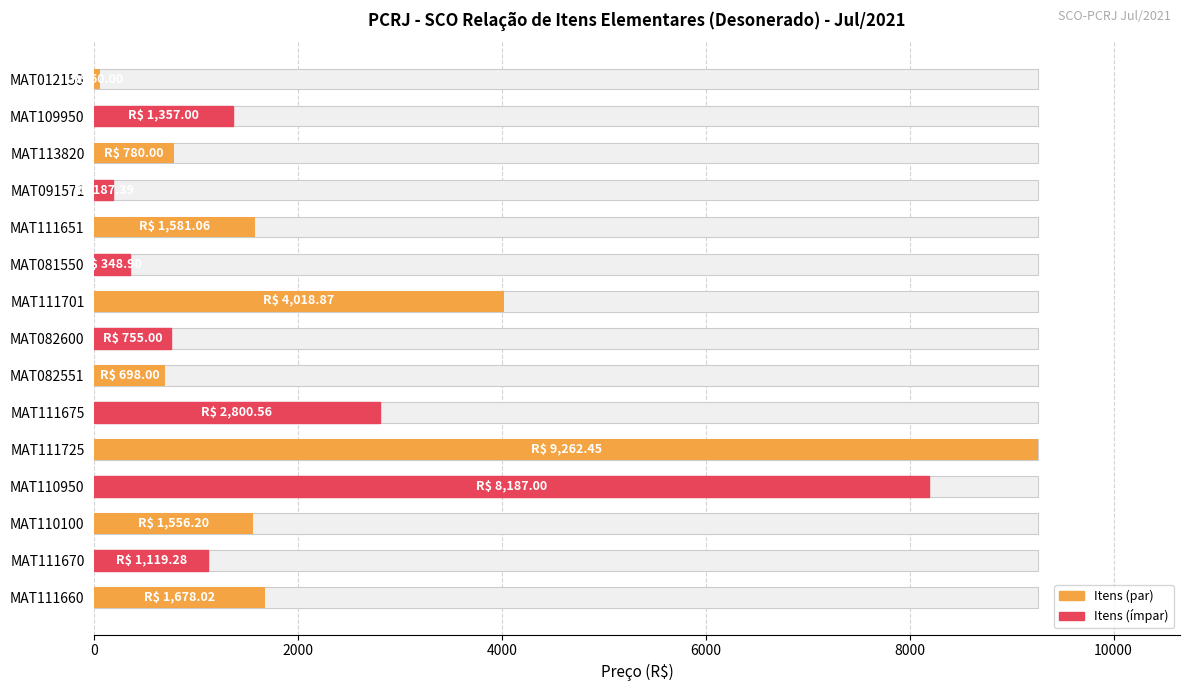

Count the number of categories in the chart.

15